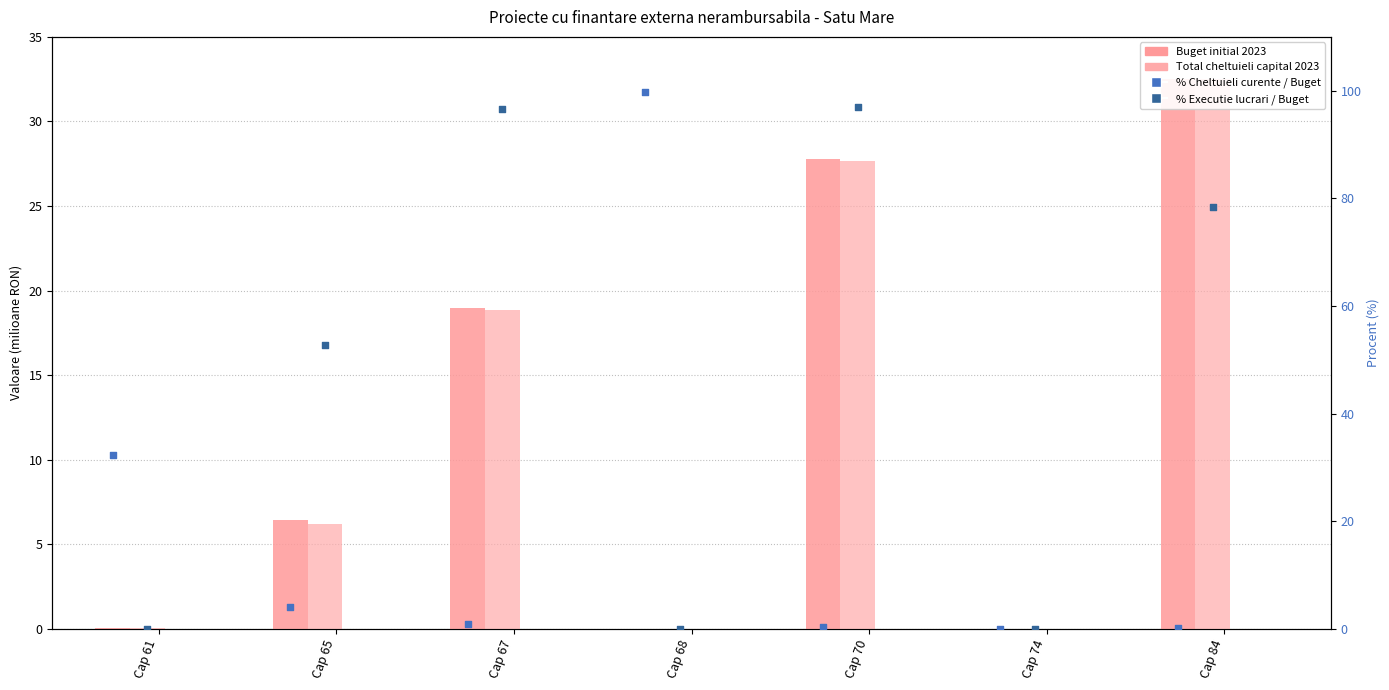

Which series has the largest total across all categories?

% Executie lucrari / Buget